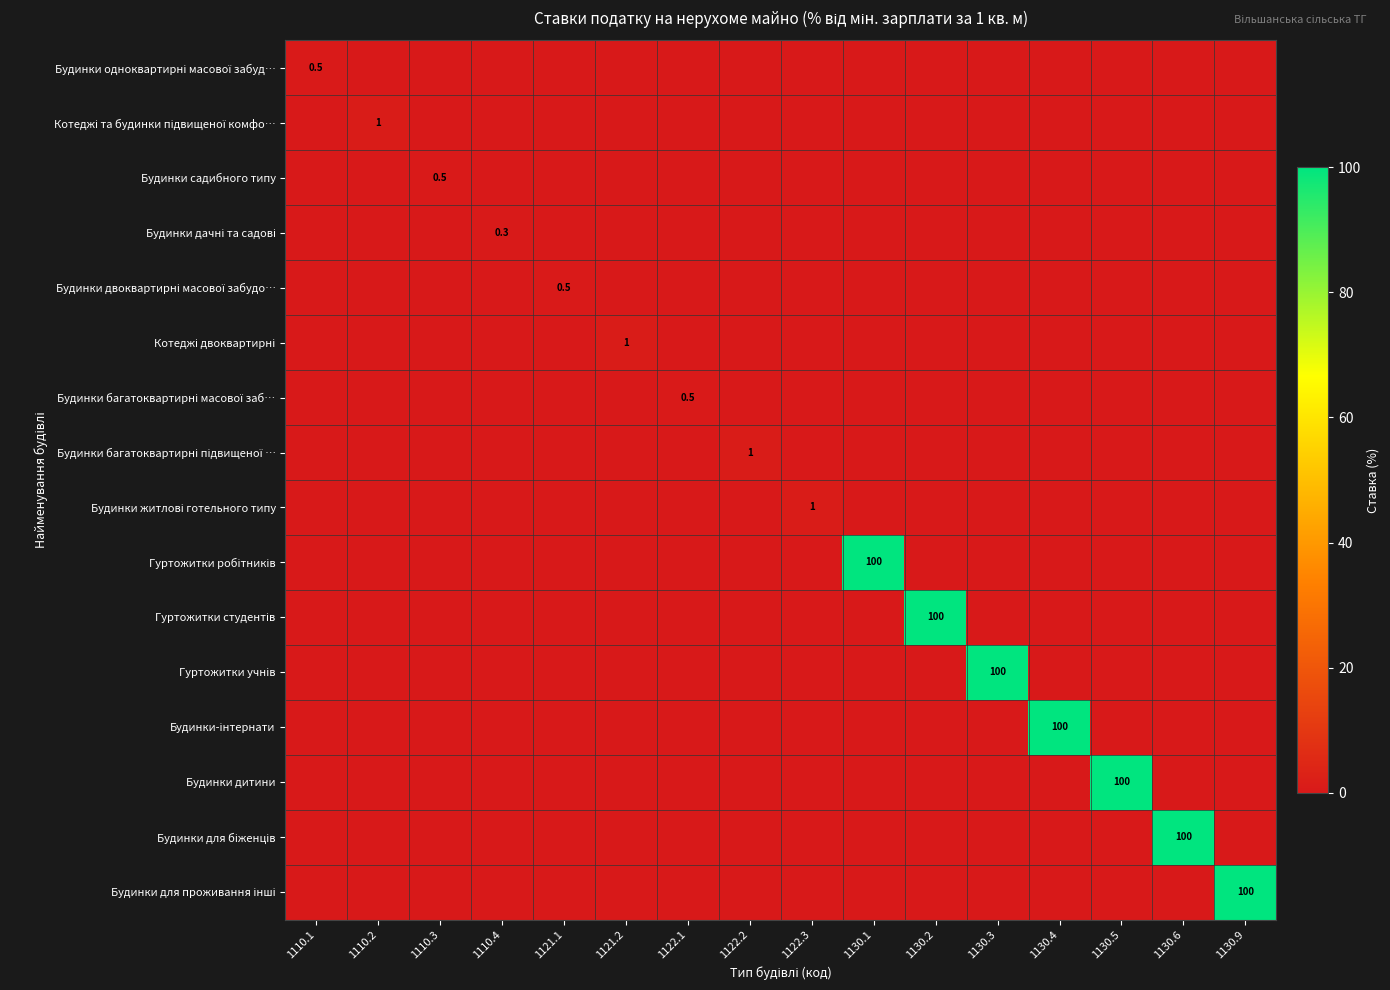

How many distinct data groups are displayed?

16